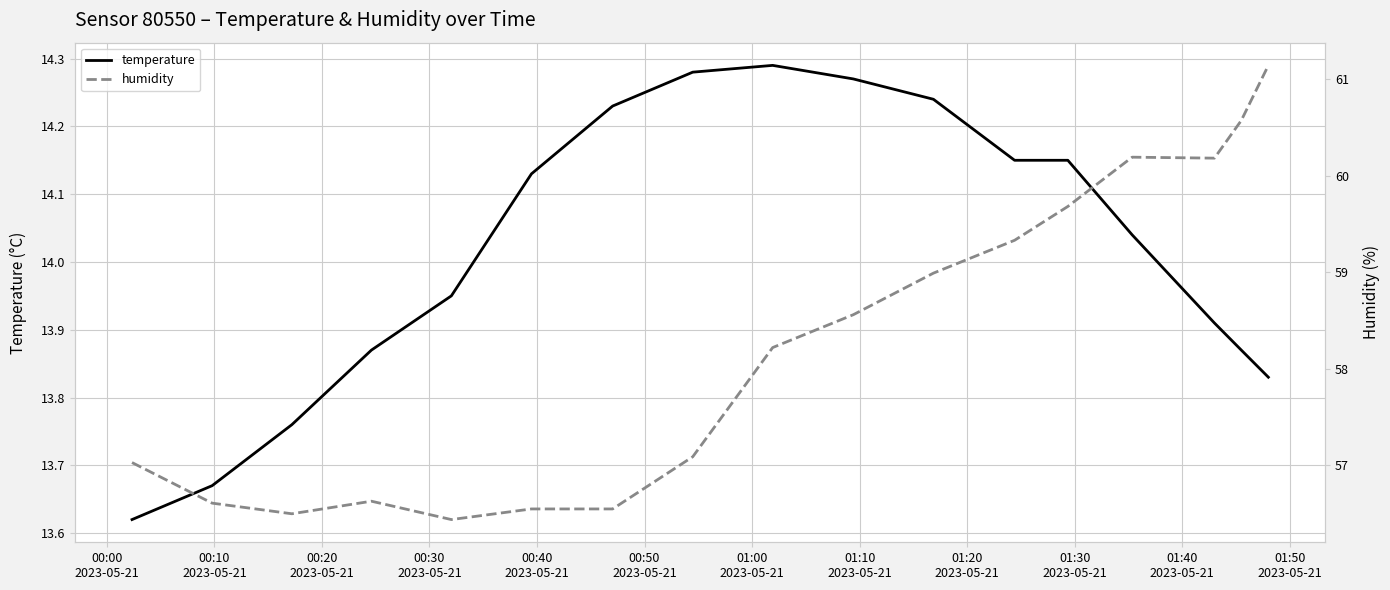

Which series has the largest range (max minus min)?

humidity